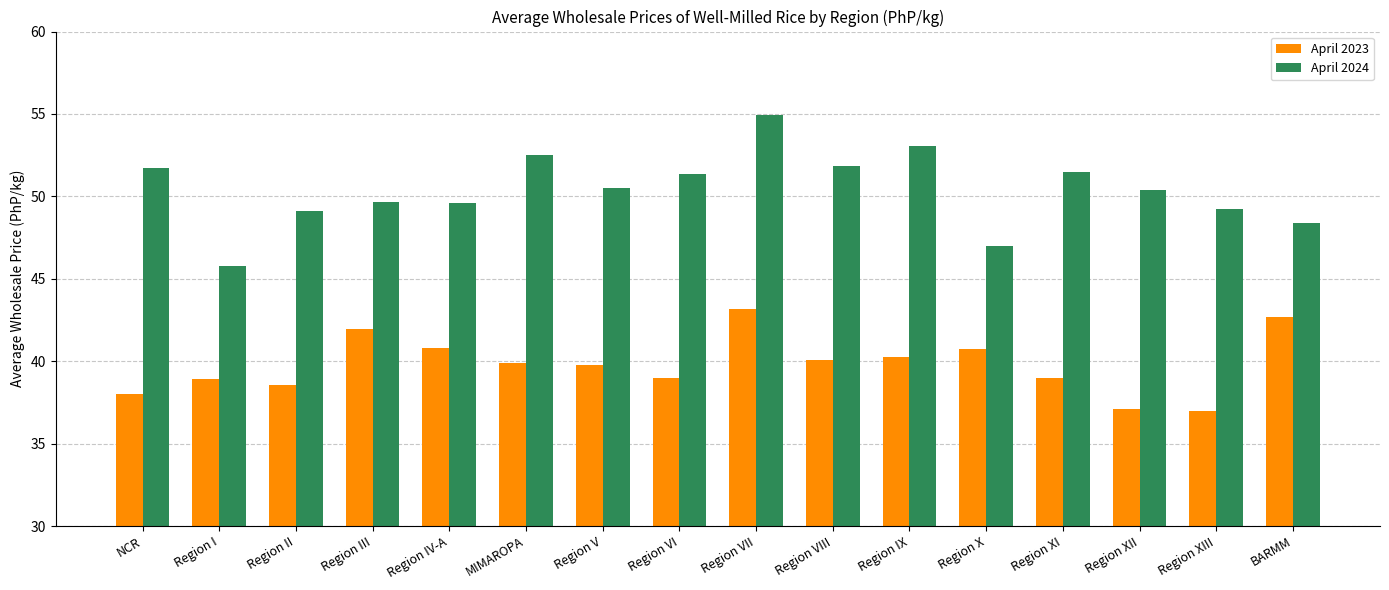

What is the highest value of the April 2024 series?

55.0